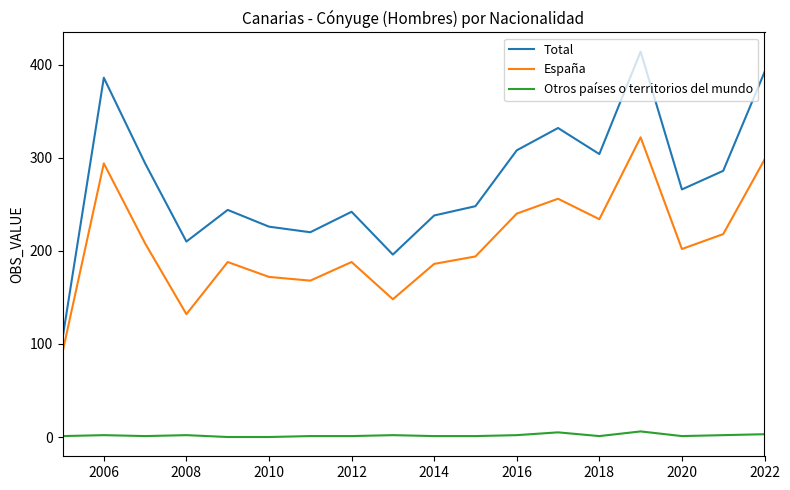

Which series has the largest total across all categories?

Total